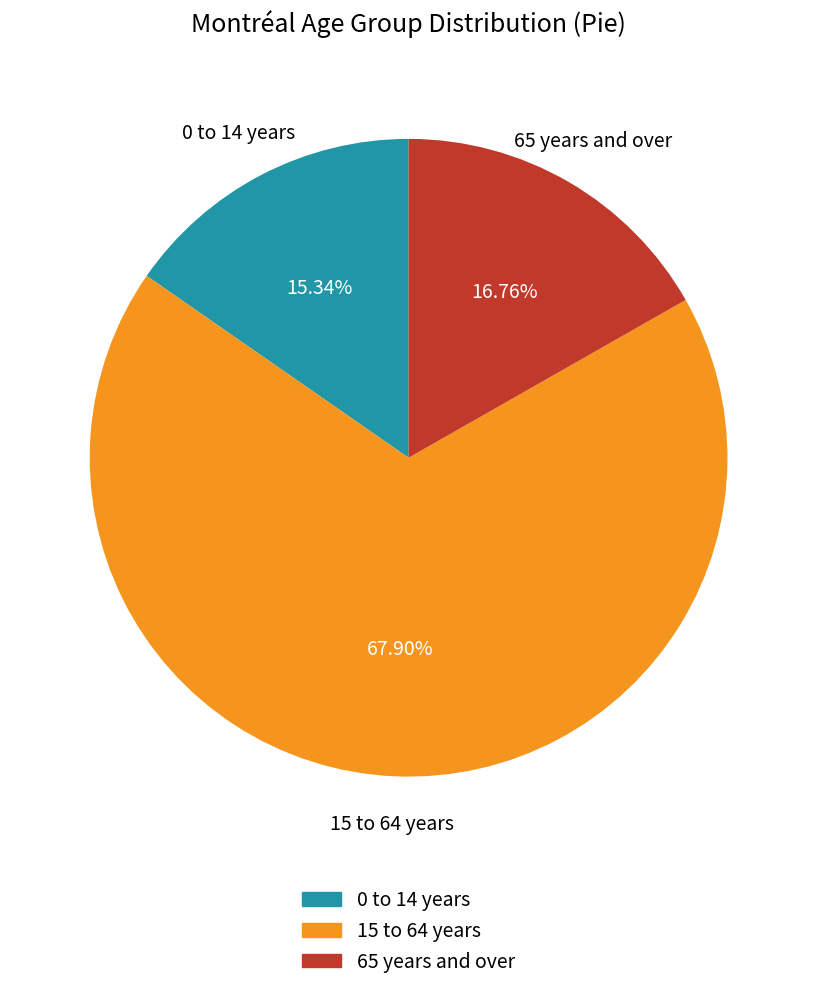

Which category accounts for the majority?

15 to 64 years